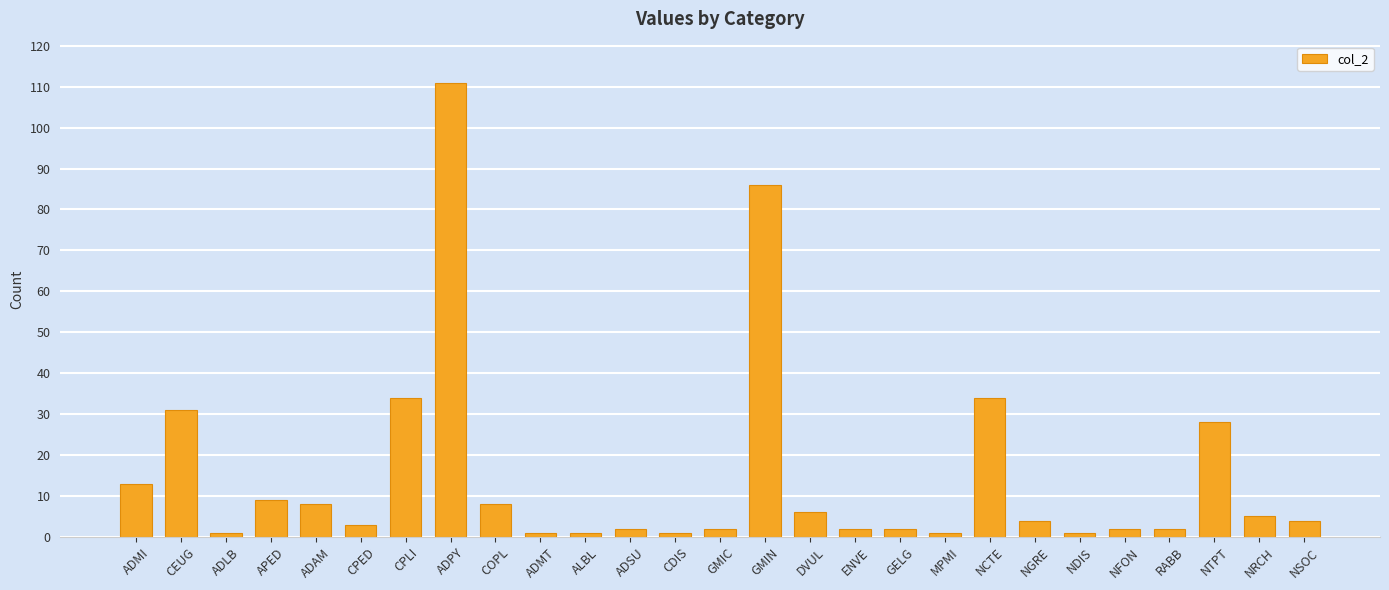

Is it true that the value at CPLI is 20?

False